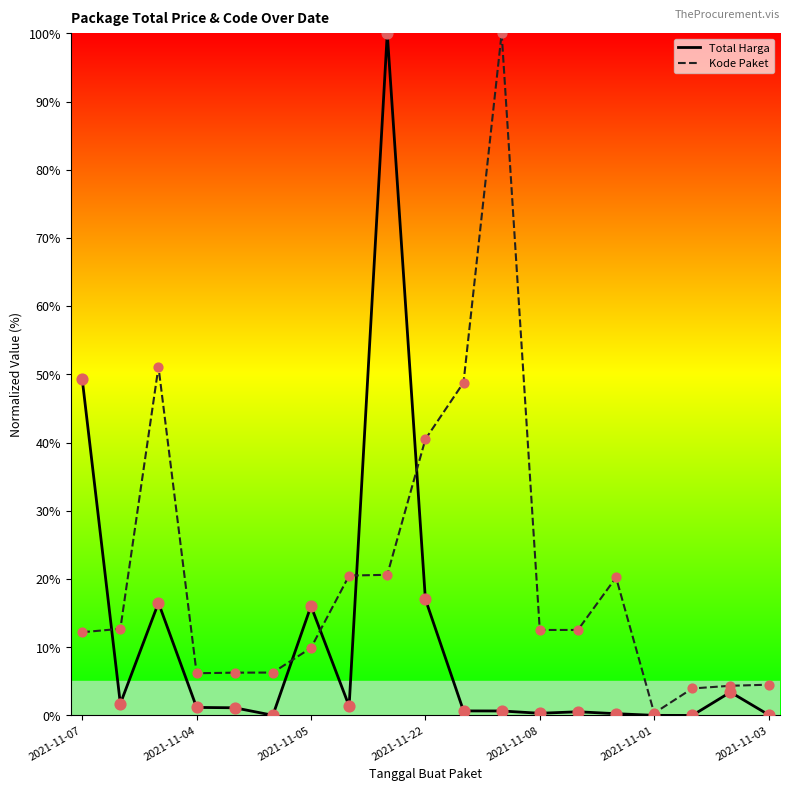

Which series has the largest total across all categories?

Kode Paket